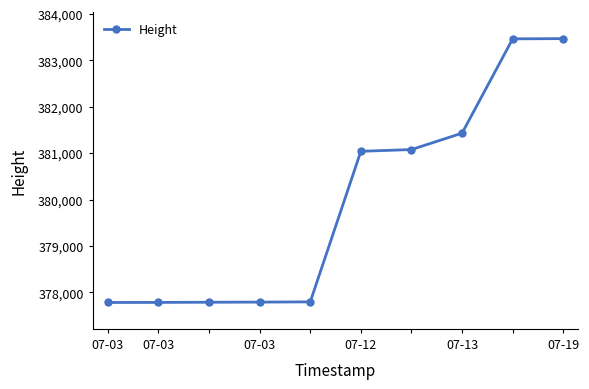

What is the greatest value displayed?

383470